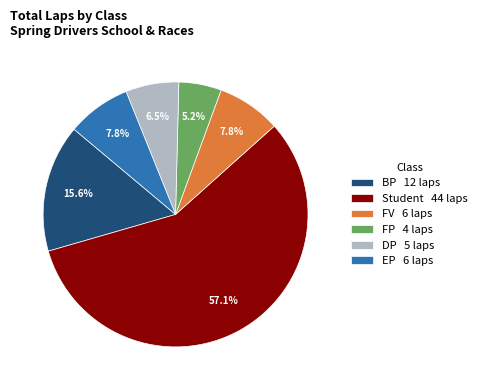

What portion of the pie excludes FP 4 laps?

94.8%